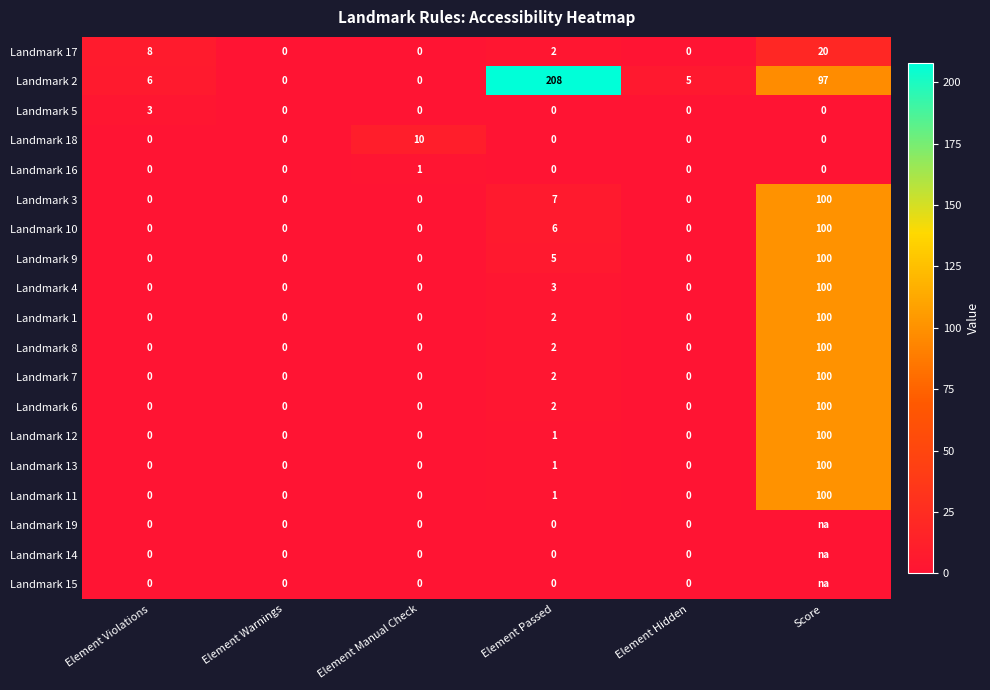

Between Element Violations and Element Manual Check, which series saw the biggest shift?

Landmark 18